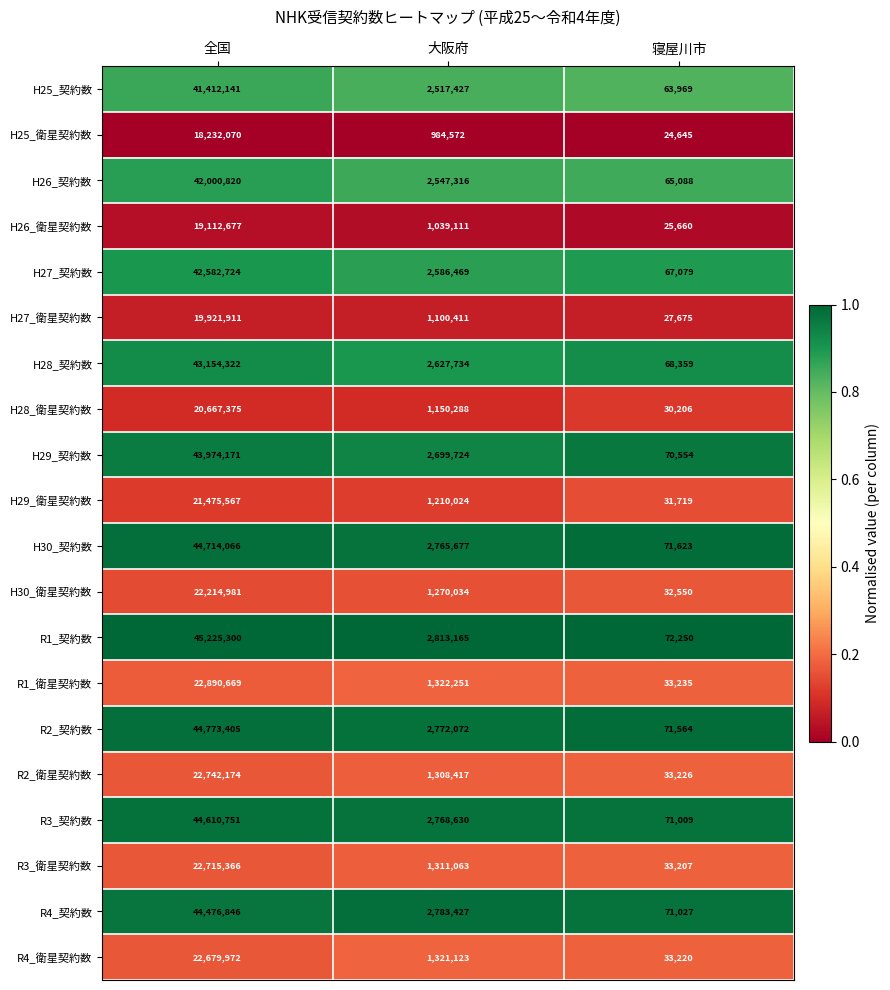

What is the difference between the maximum and minimum values in the H27_契約数 series?

42515645